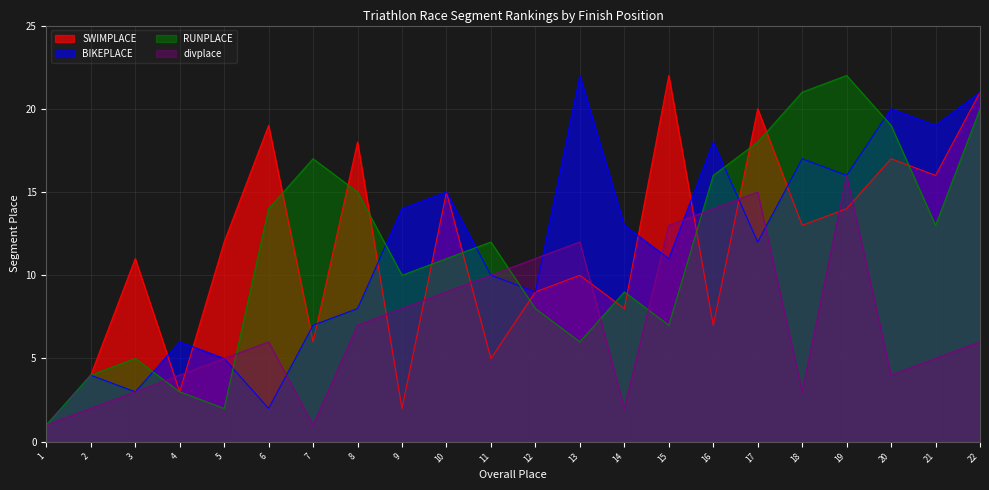

Where is the first local maximum for SWIMPLACE?

3